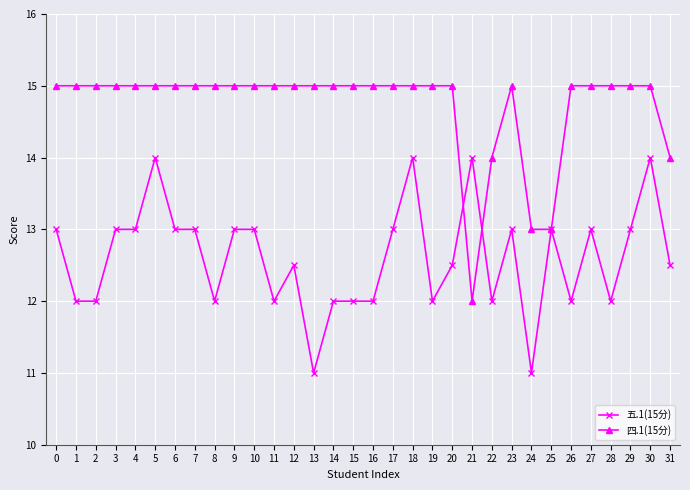

Does the chart display data point markers on the line(s)?

Yes